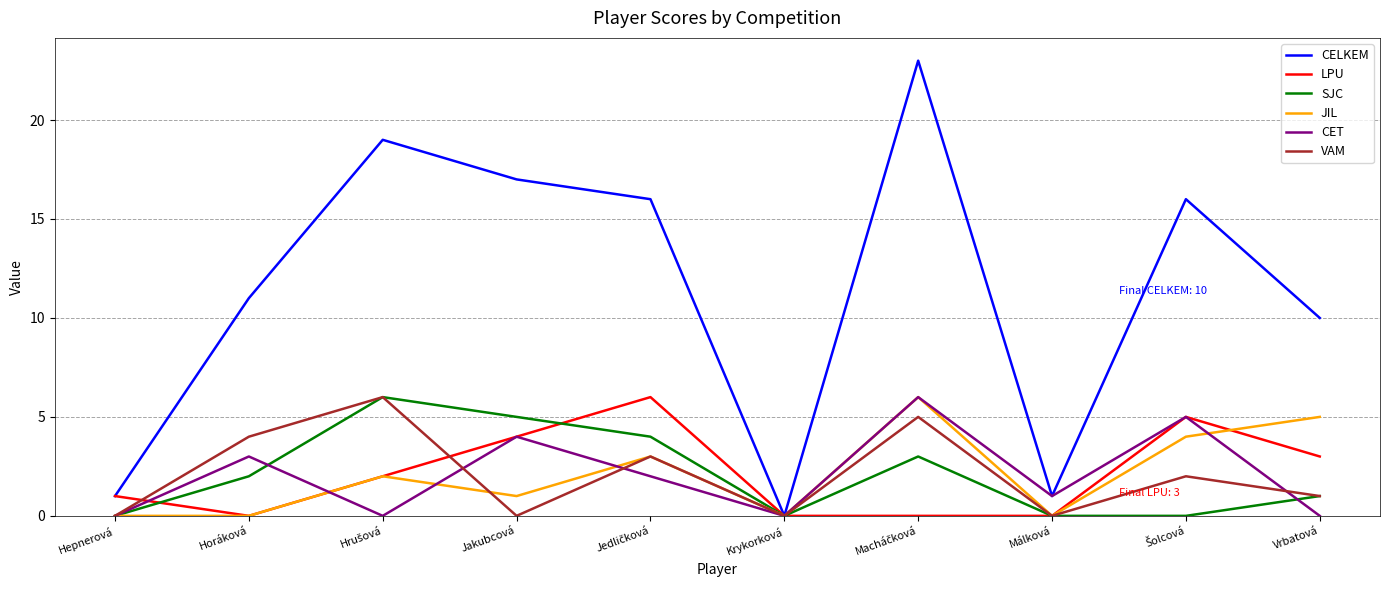

What position from the right is Horáková?

9